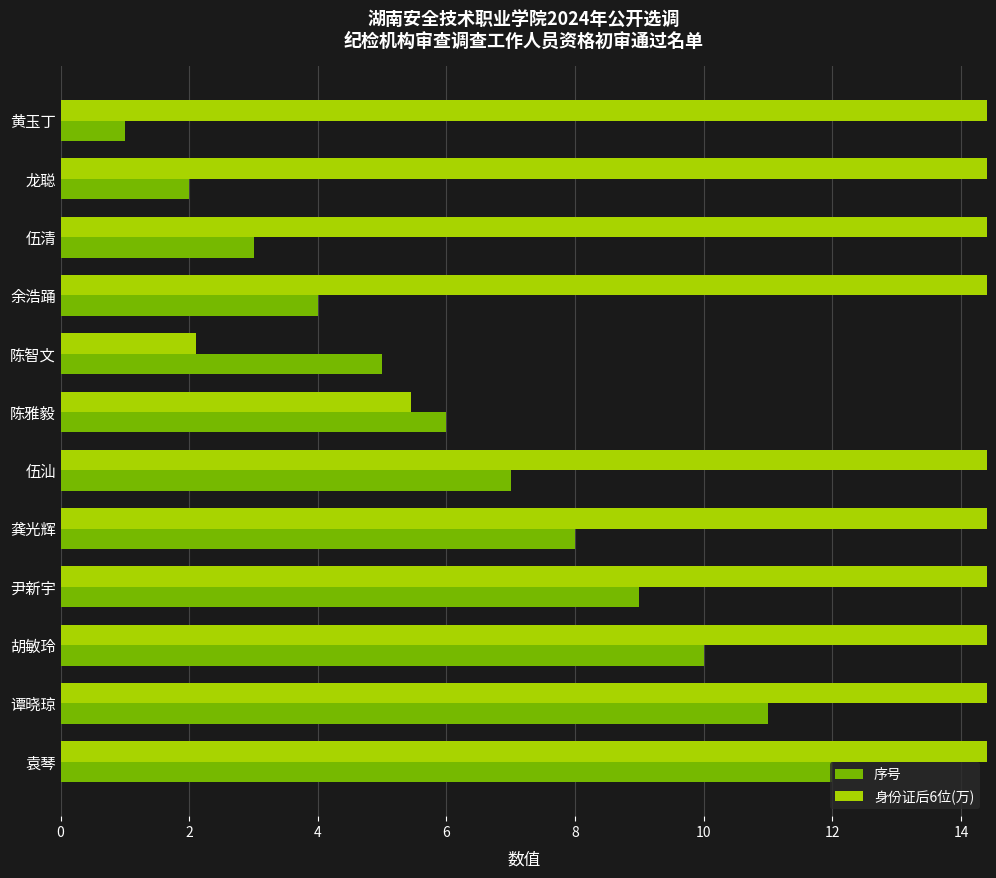

What are all the series names shown in the legend?

序号, 身份证后6位(万)